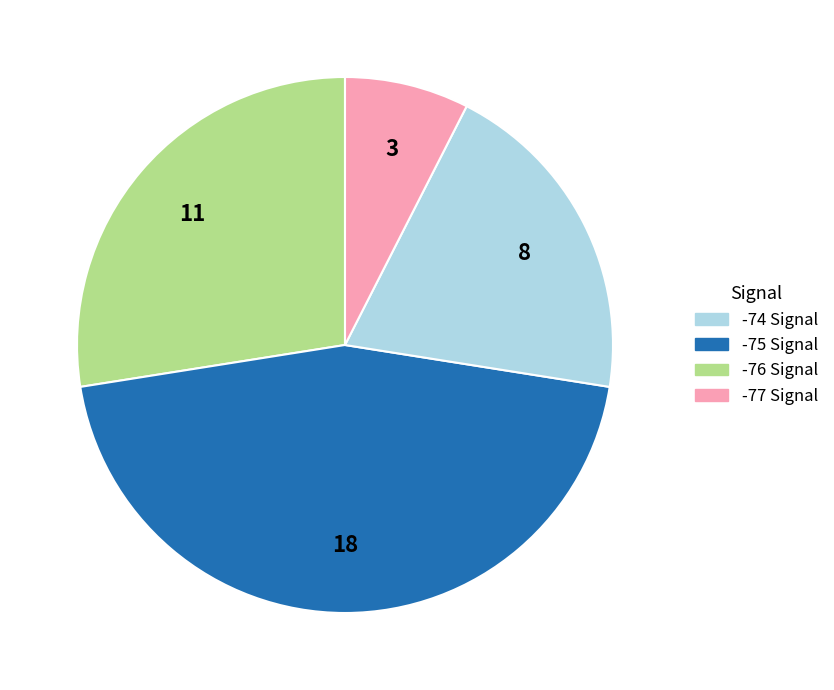

Is there a majority slice in this chart?

No